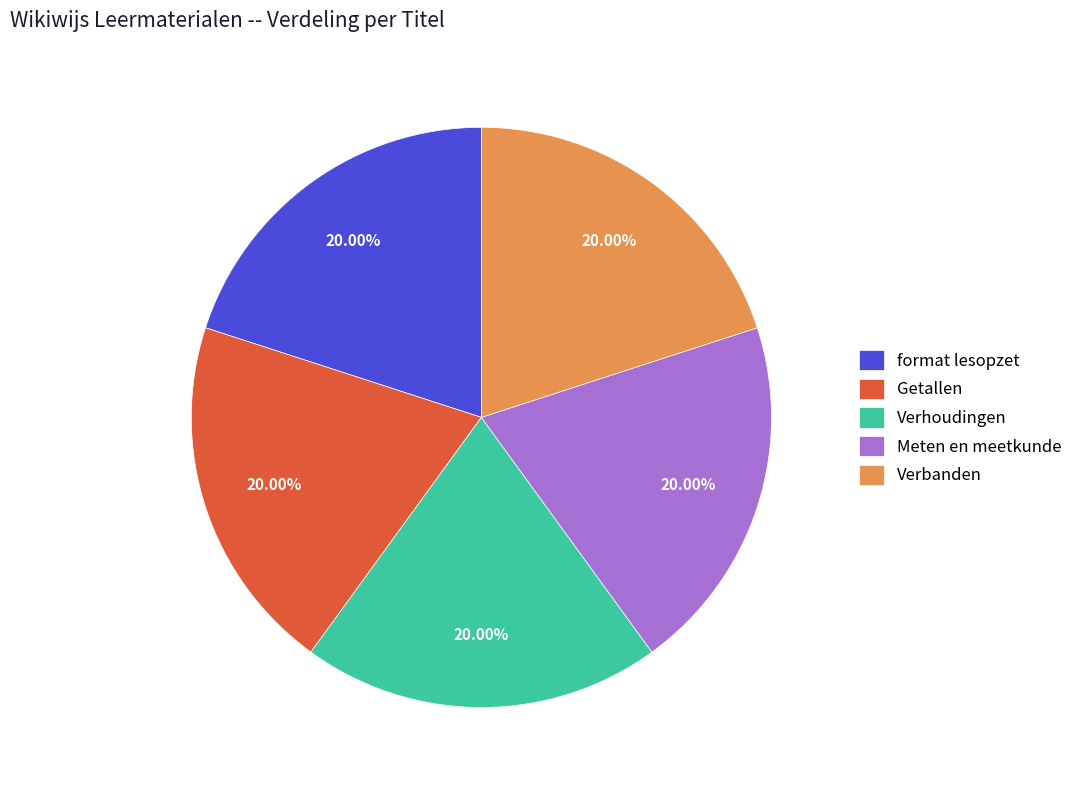

Do Getallen and Meten en meetkunde together represent more than half of the pie?

No